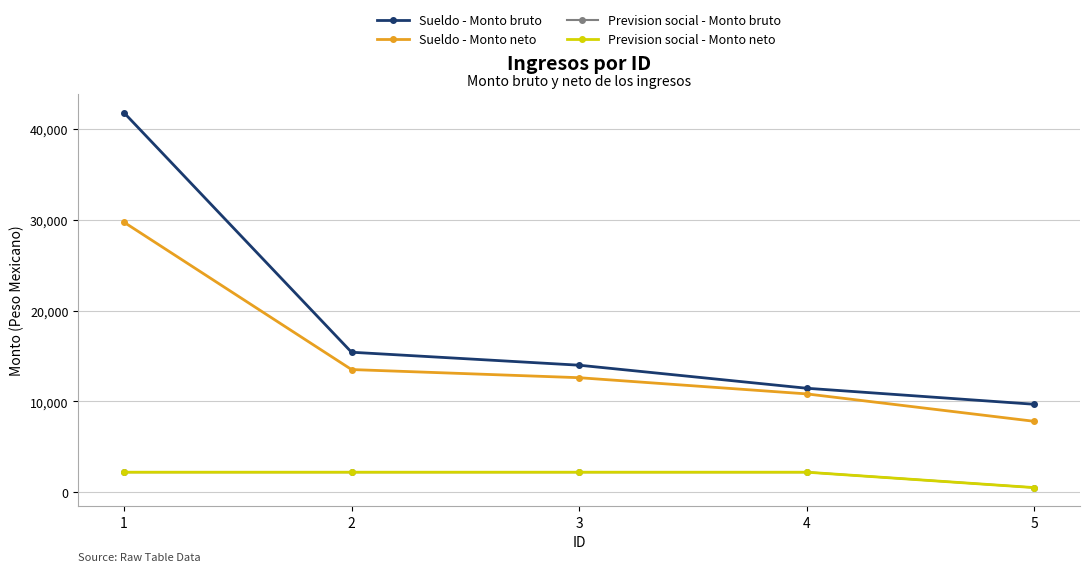

Does the chart have visible grid lines?

Yes